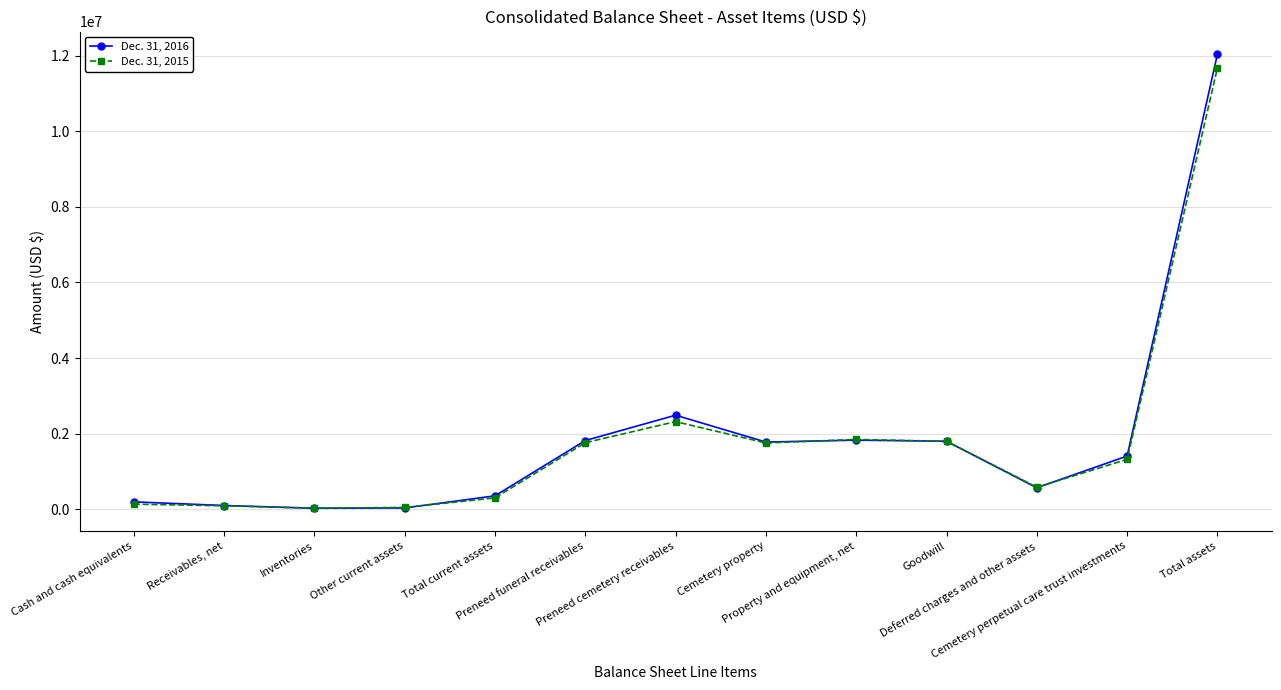

List the series in order of their overall mean, highest first.

Dec. 31, 2016, Dec. 31, 2015